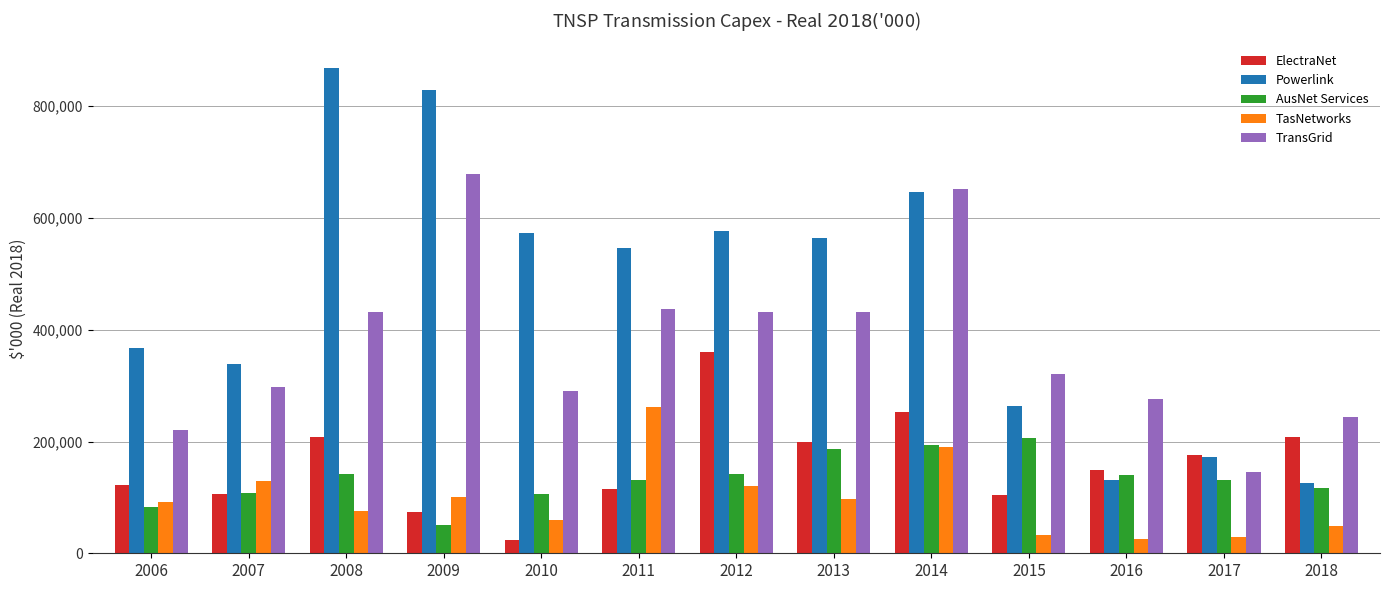

Count the number of data series in this chart.

5